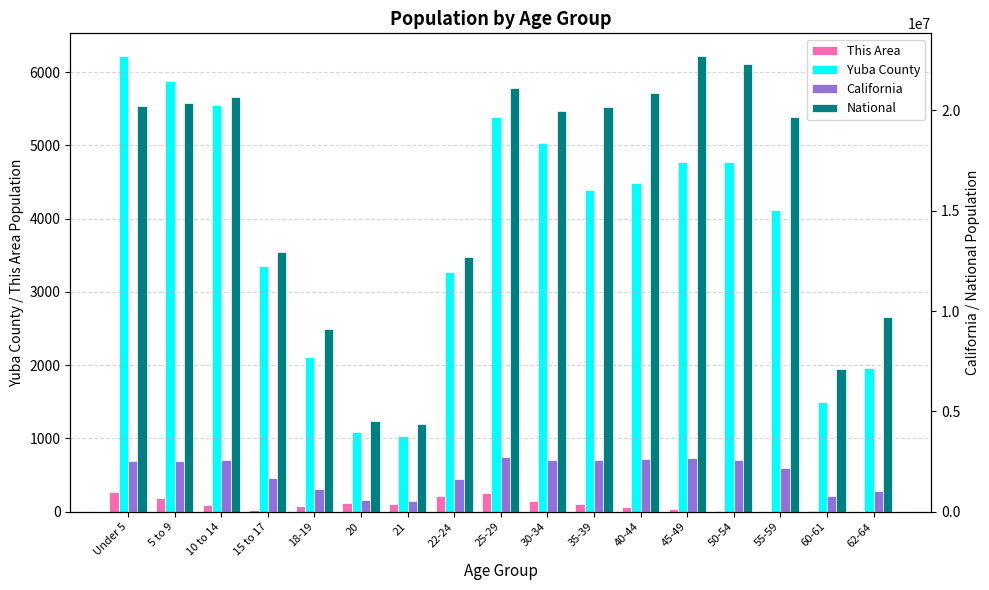

Which series has the widest spread of values?

National